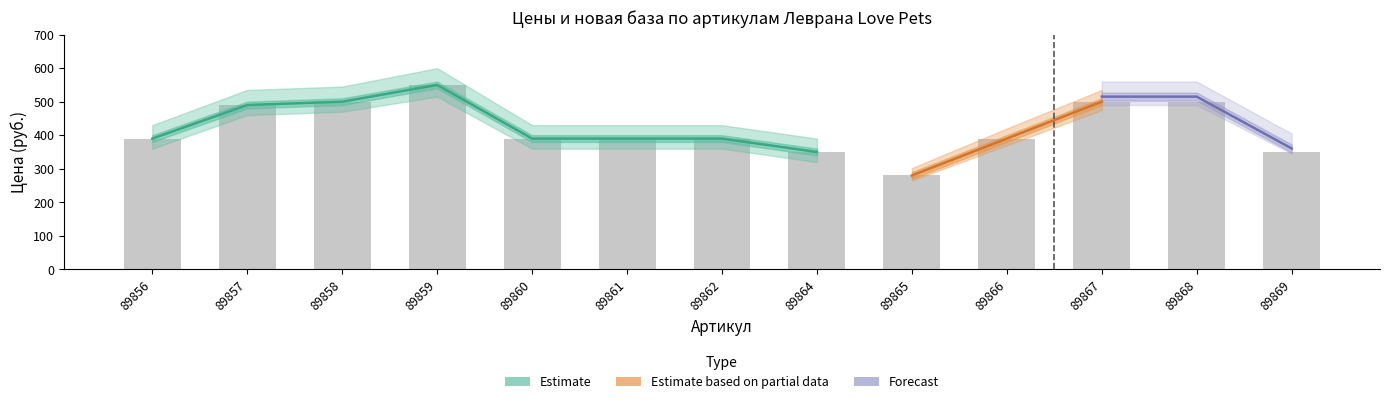

Which category has the highest value across all series?

89859